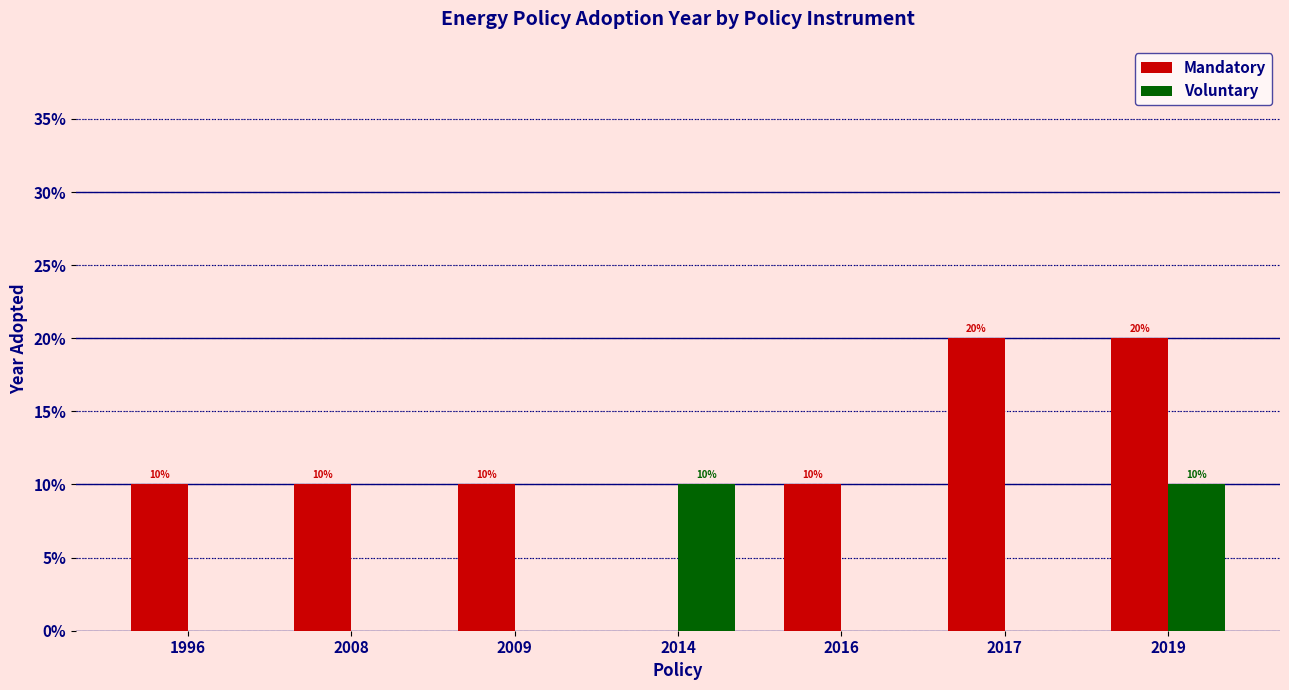

The Voluntary series shows 4 at 1996. True or false?

False